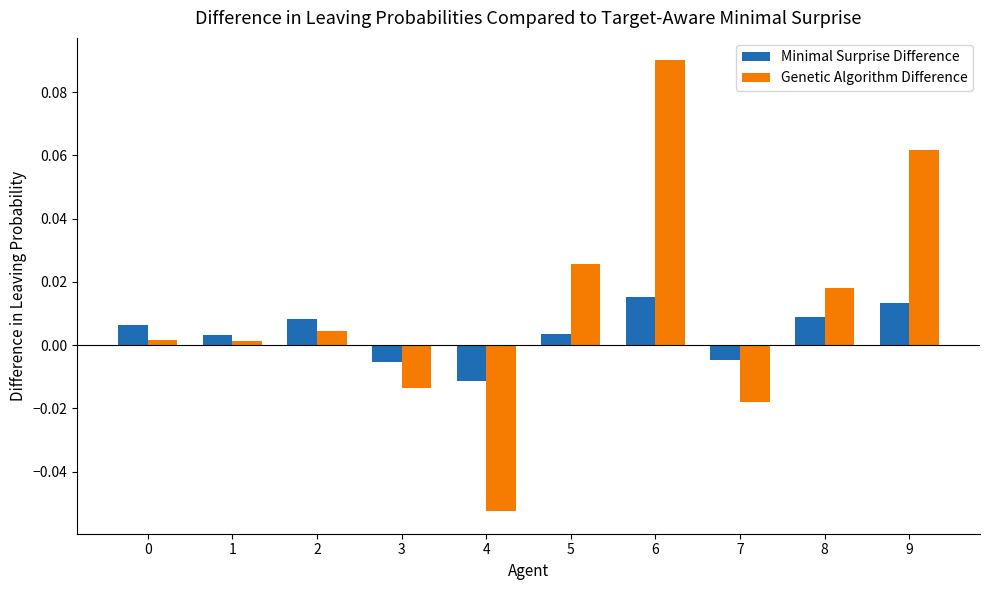

The value of Minimal Surprise Difference at 6 is 0.0. True or false?

True